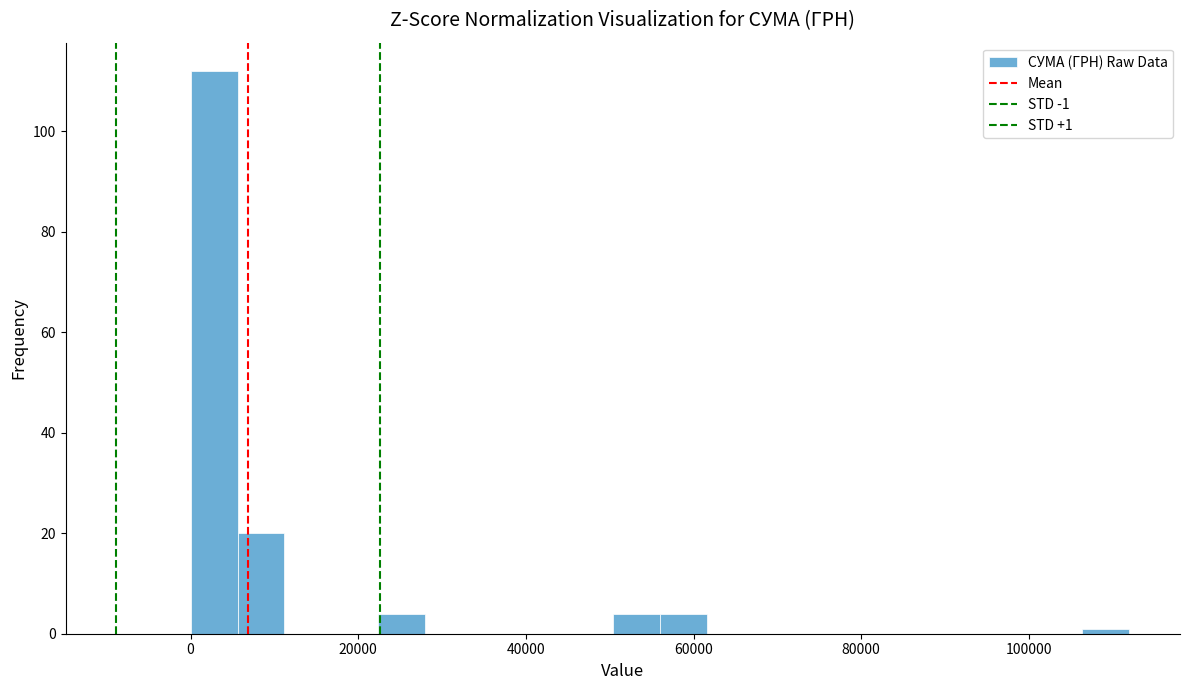

Read against the x-axis, roughly where is the centre of the tallest bar?

2000